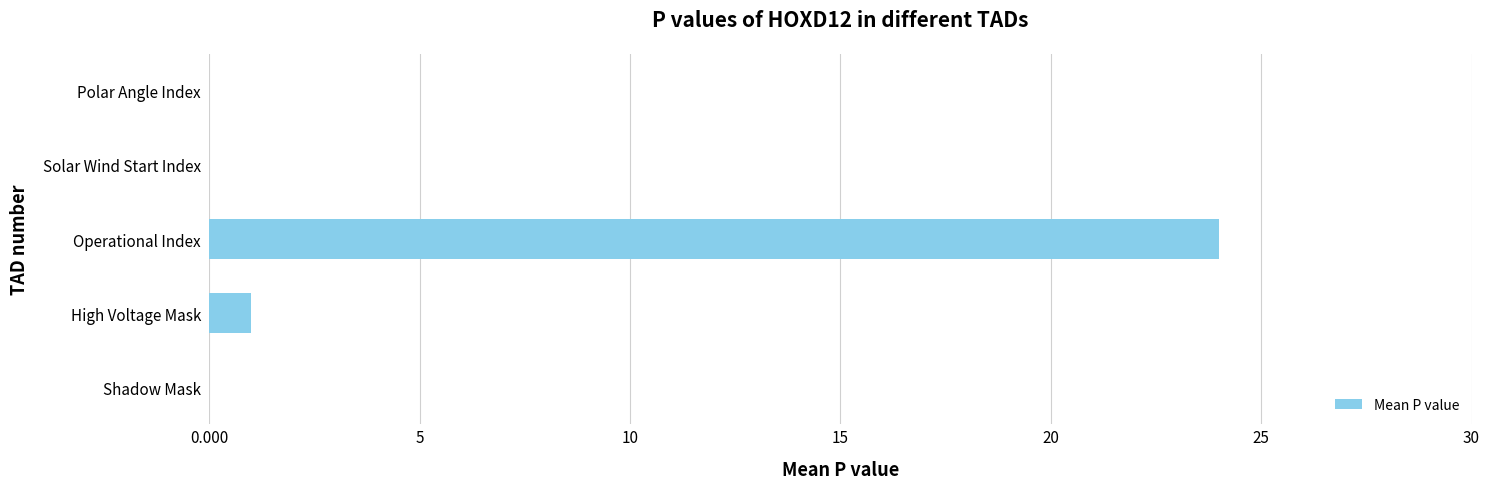

Reading top to bottom, what are all the values shown in this chart?

Polar Angle Index=0	Solar Wind Start Index=0	Operational Index=24	High Voltage Mask=1	Shadow Mask=0